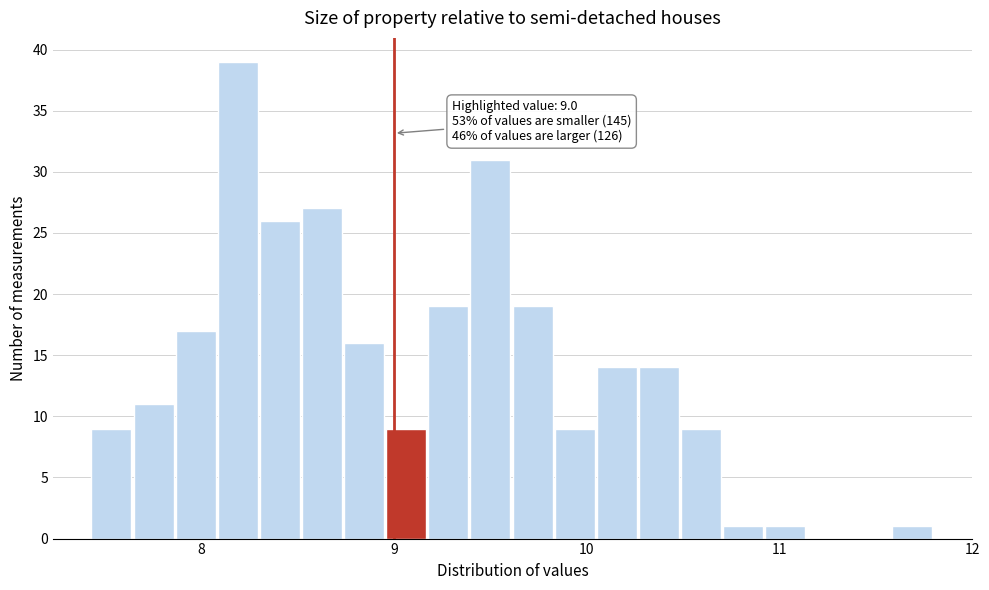

Around what value on the x-axis is the tallest bar? Give the approximate position of its centre, as read against the axis.

8.2